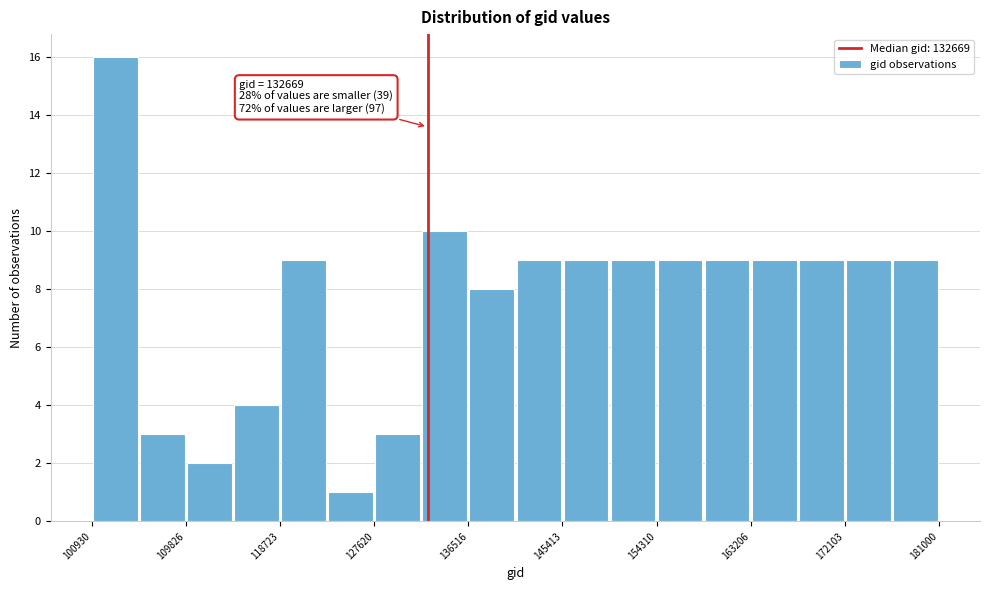

Which range on the x-axis has the tallest bar?

101000 to 105000